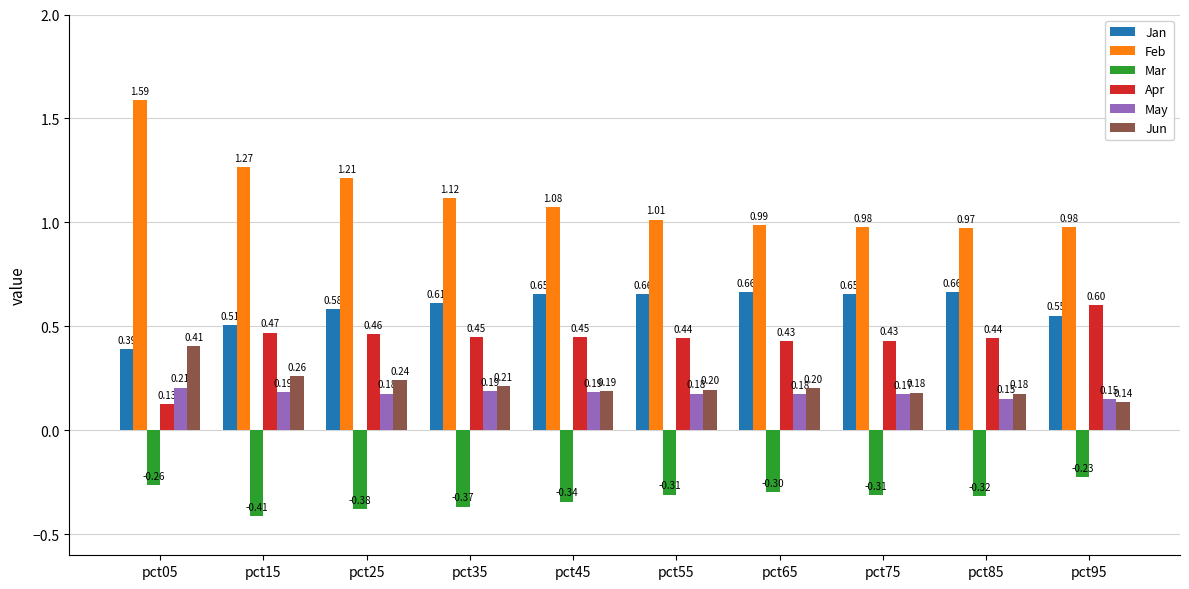

What is the sum of all Feb values?

11.2